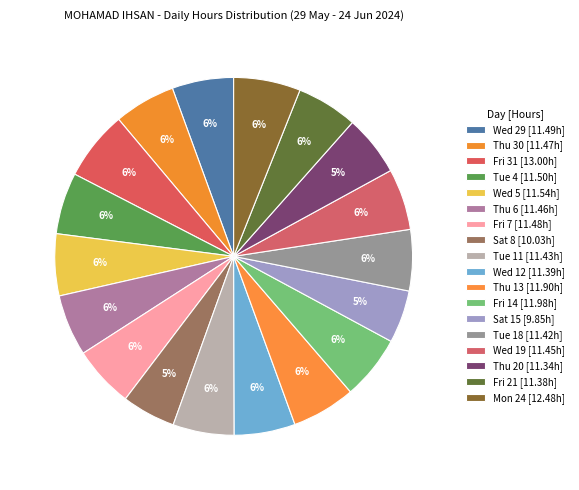

Is there any slice that represents more than half of the pie?

No